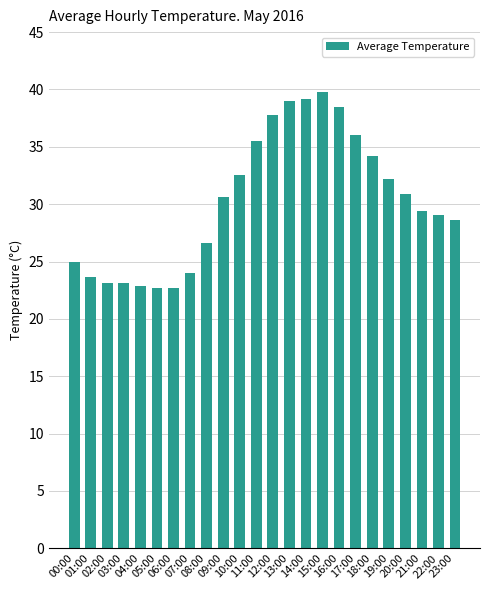

What is the ratio of the value at 00:00 to the value at 18:00?

0.7